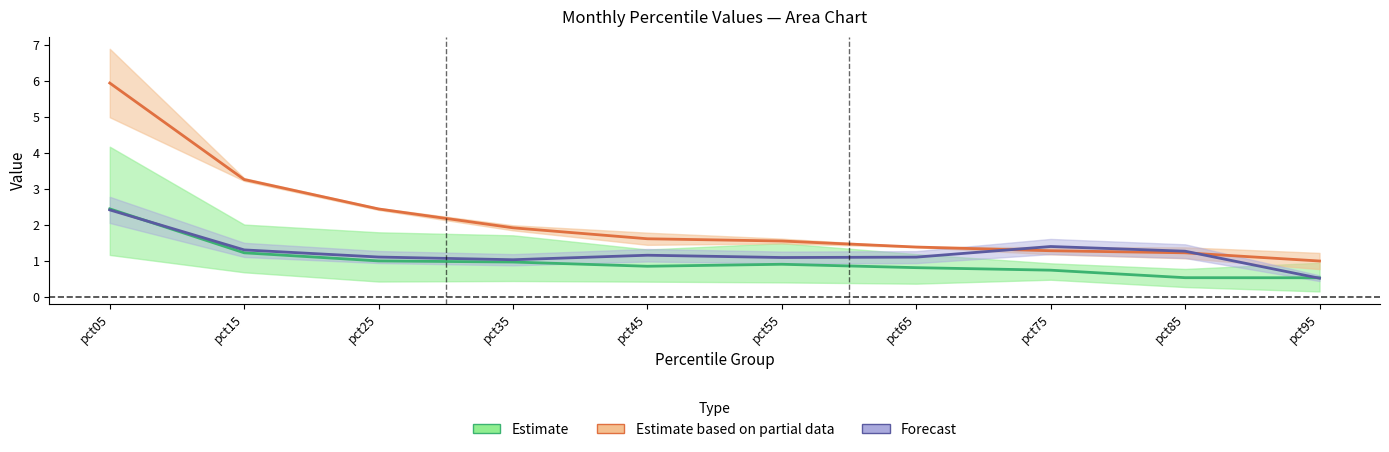

At how many categories does at least one series exceed 4?

1